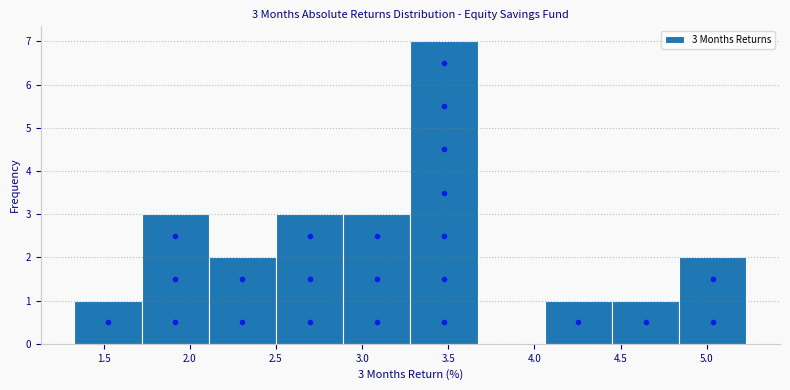

Over which range of the x-axis is the bar tallest?

3.30 to 3.65